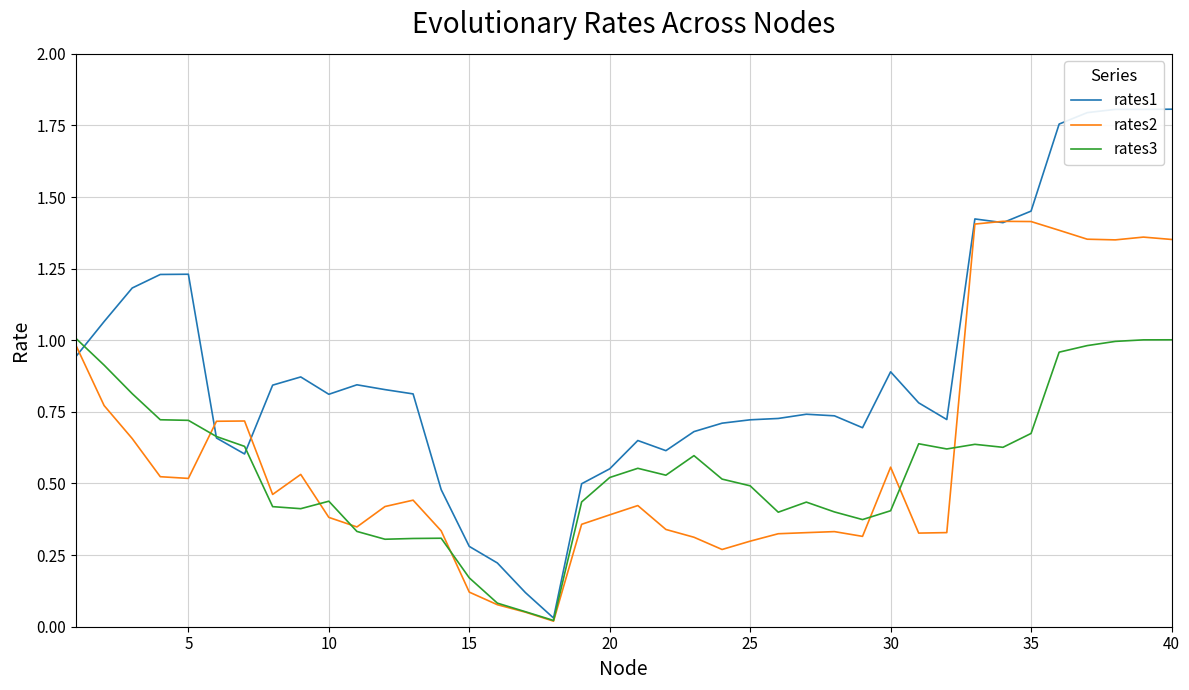

Rank the series by their maximum value, from highest to lowest.

rates1, rates2, rates3